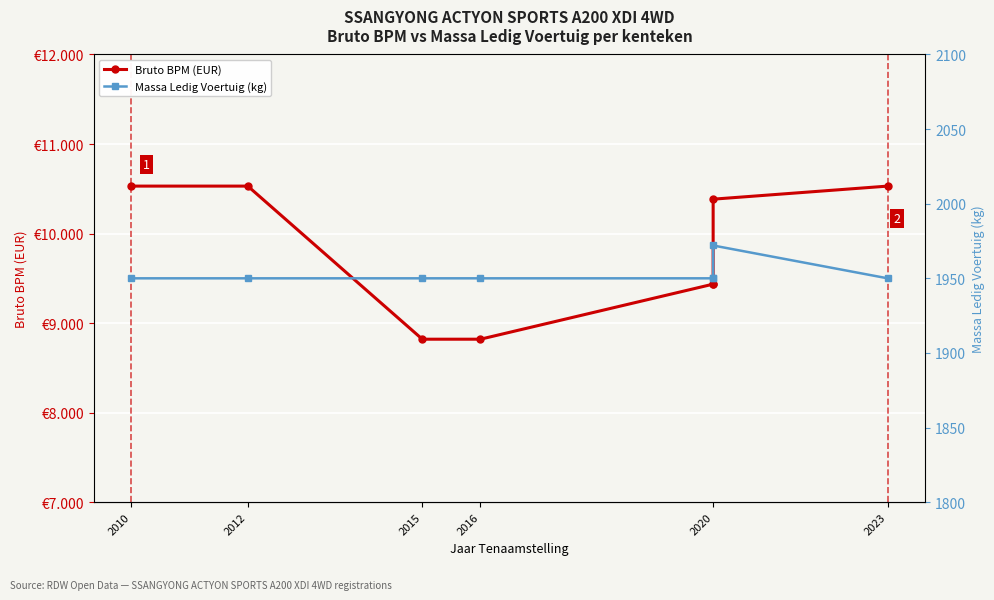

What is the total value across all series at 2010?

12480